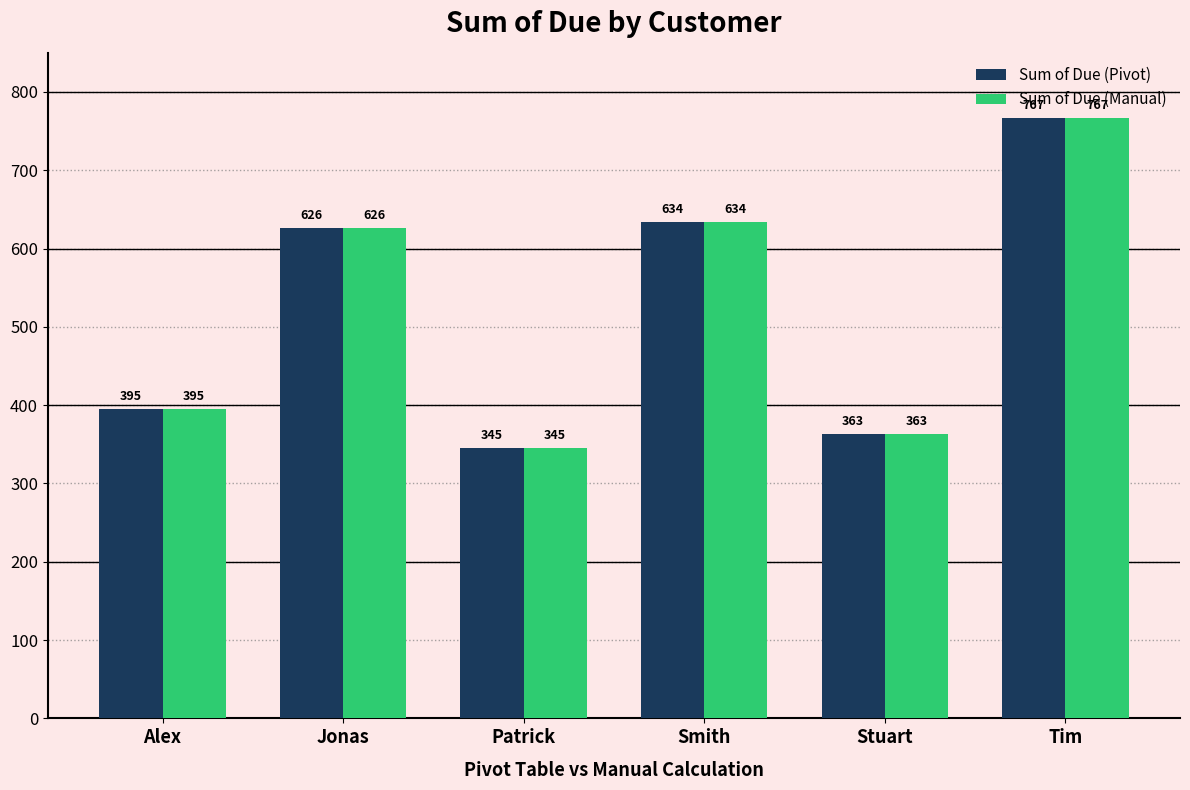

Rank the categories by Sum of Due (Pivot) value from highest to lowest.

Tim, Smith, Jonas, Alex, Stuart, Patrick